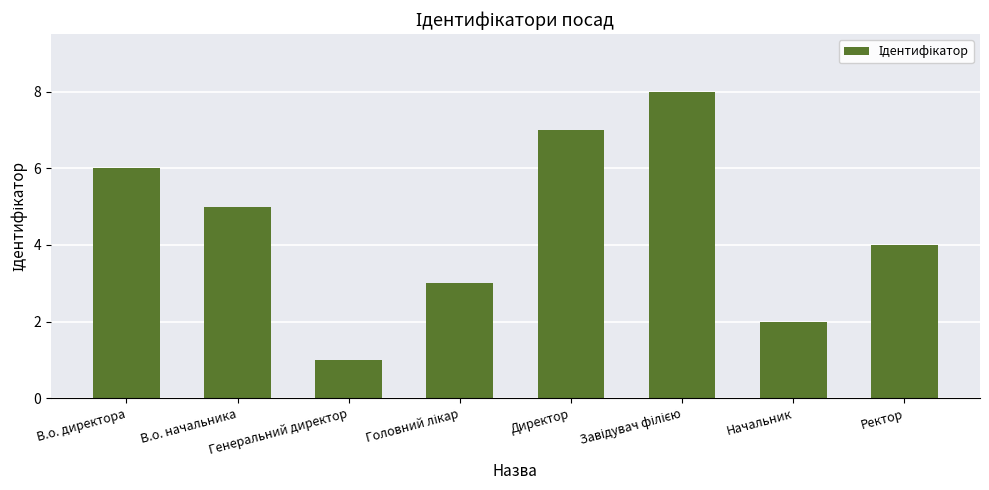

What is the maximum value shown in the chart?

8